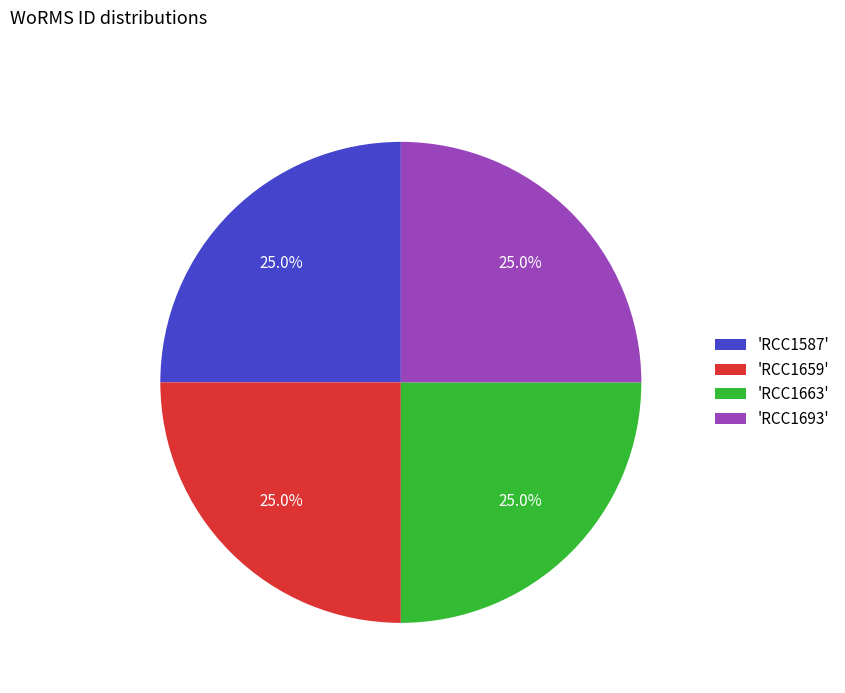

Approximately how many times larger is the value at 'RCC1693' compared to 'RCC1587'?

1.0